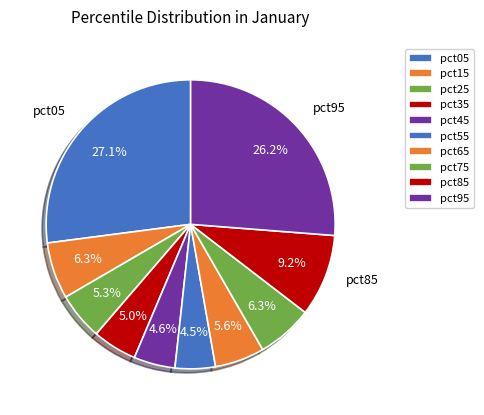

To the nearest percent, what percentage of the pie is pct85?

9%